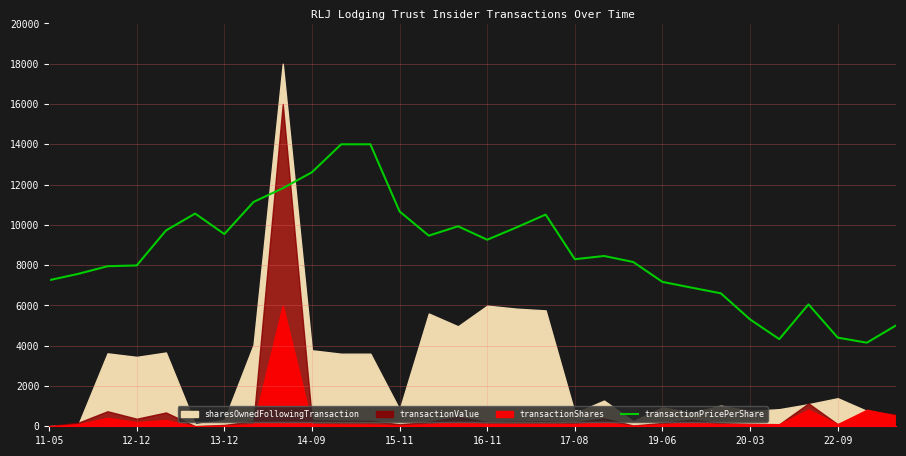

What is the lowest value of the transactionPricePerShare series?

4149.5